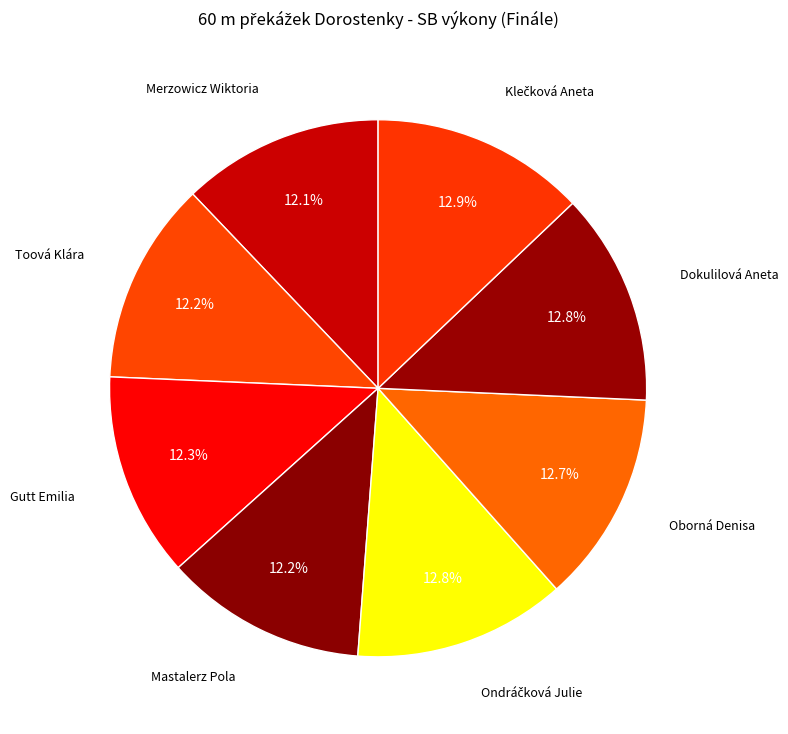

Does any single category account for the majority?

No